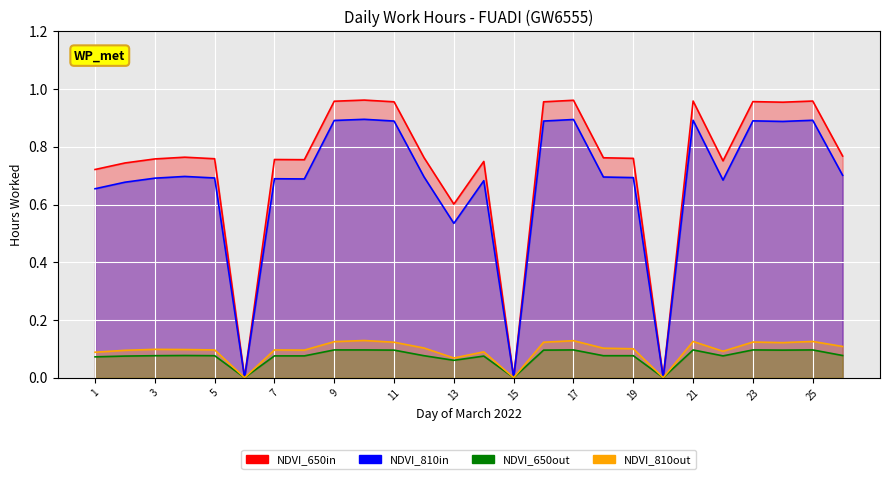

How many NDVI_810in values are between 0 and 1?

26